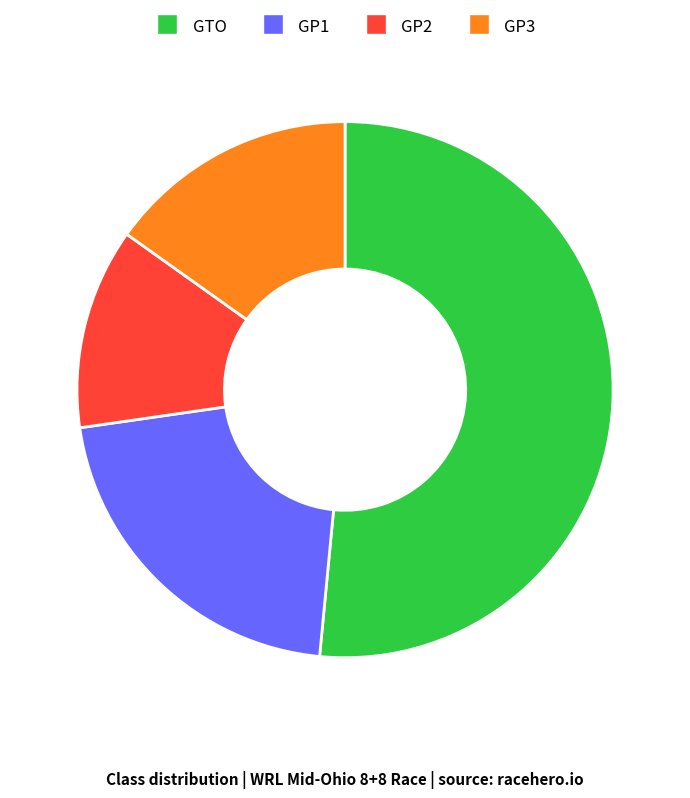

True or false: GP3 accounts for 9% of the total.

False